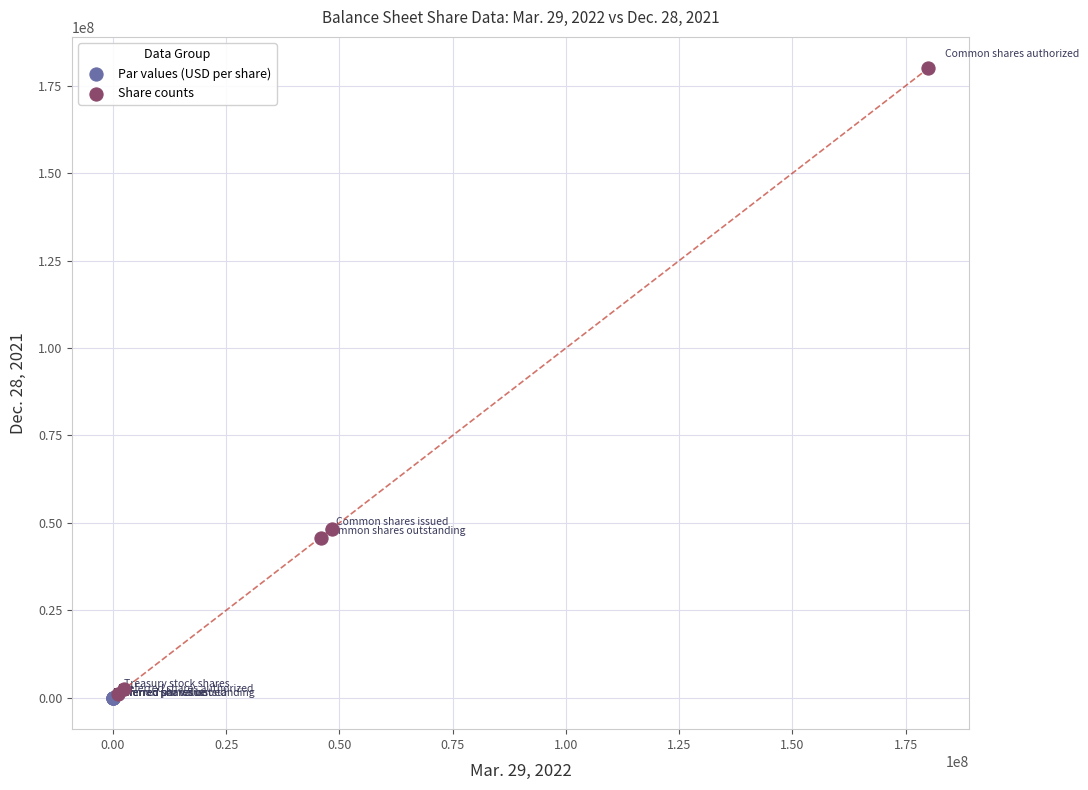

Which series has the widest spread of Y values?

Share counts